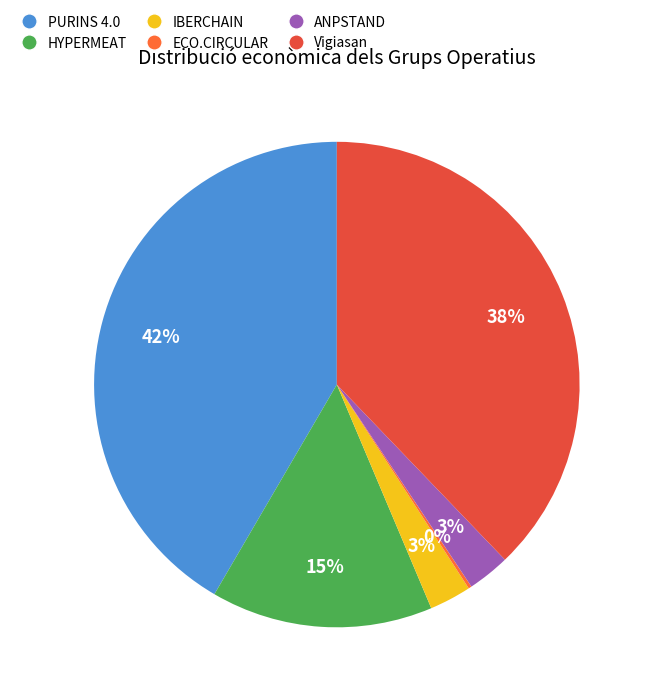

Which slice is the largest?

PURINS 4.0